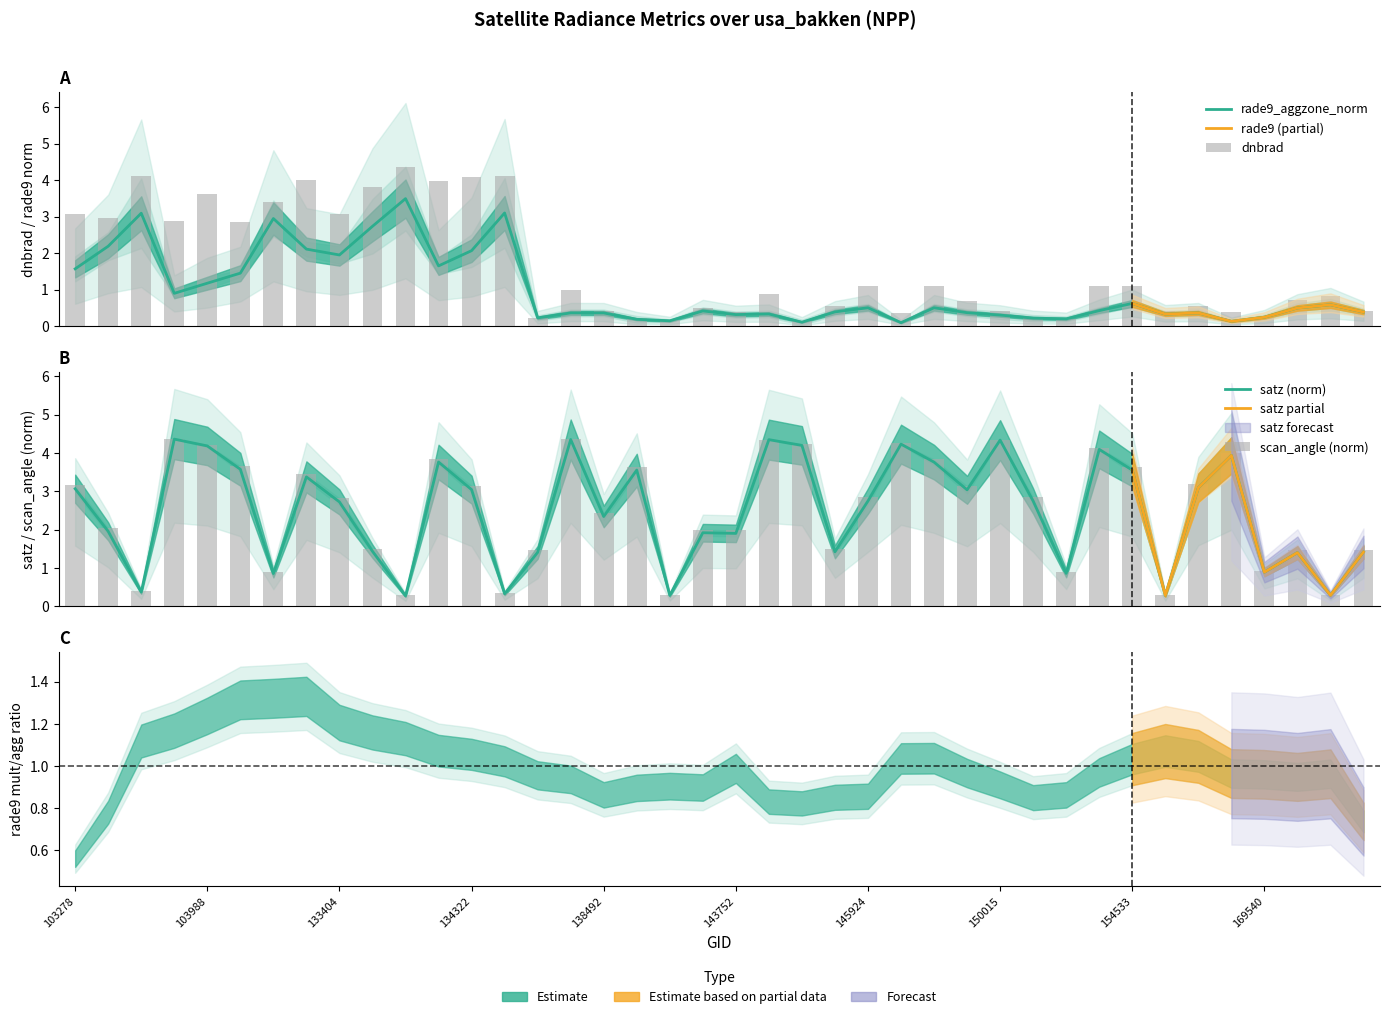

Does the chart contain any negative values?

No